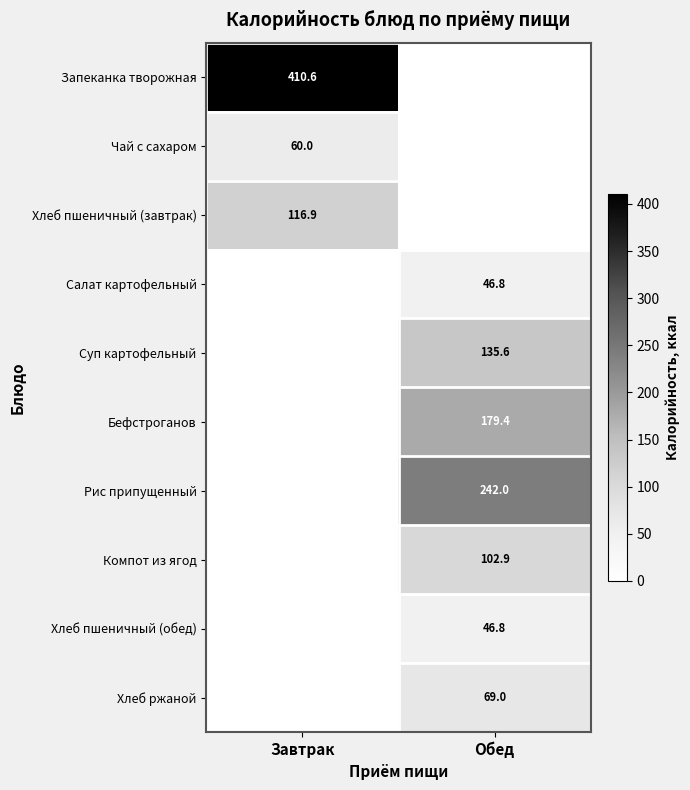

The value of Хлеб ржаной at Обед is 69.0. True or false?

True